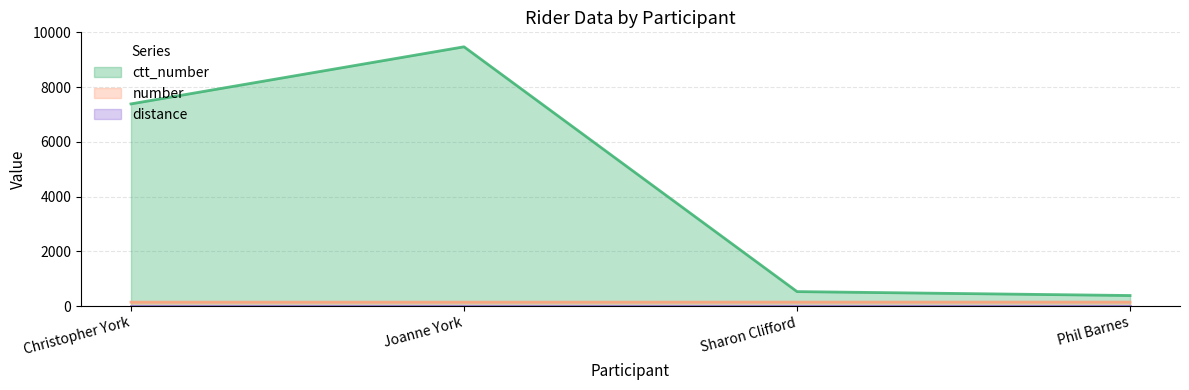

List the labels in order of number value, smallest first.

Christopher York, Joanne York, Sharon Clifford, Phil Barnes